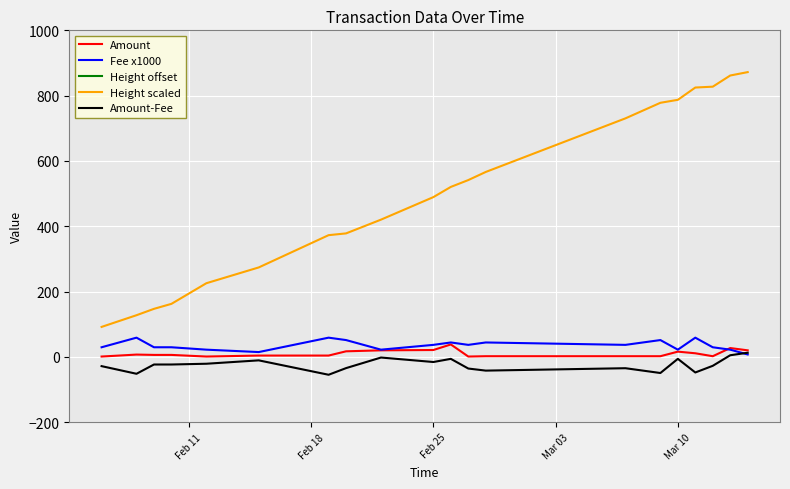

What is the highest value of the Fee x1000 series?

58.8